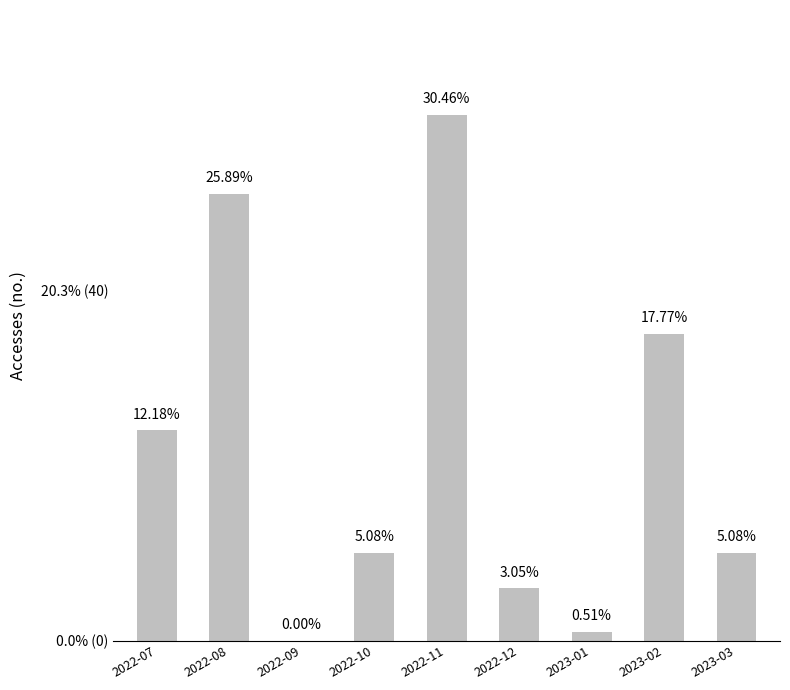

What is the greatest value displayed?

60